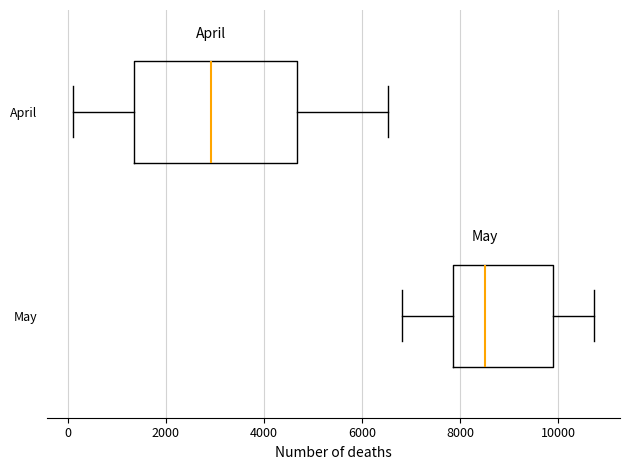

Which box's median line is the furthest to the left?

April